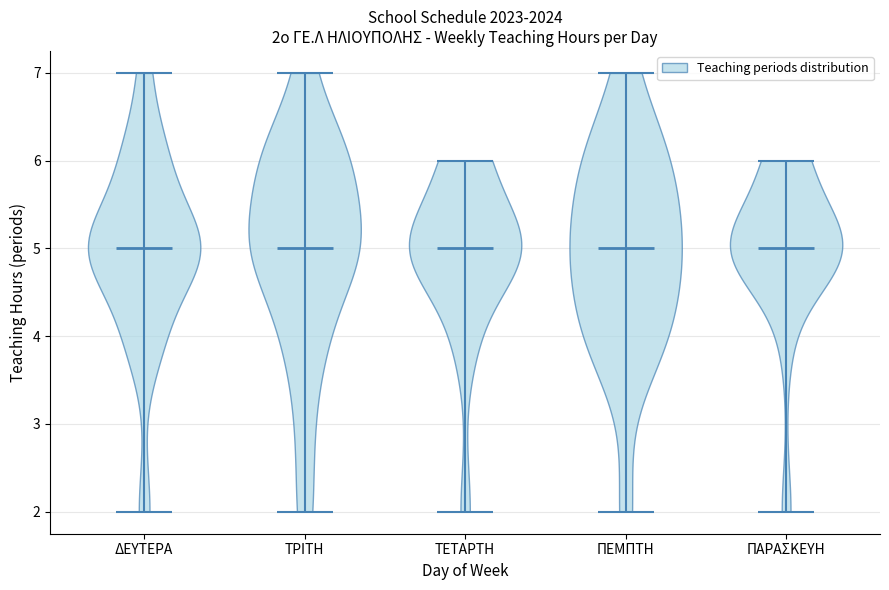

Where does the median line of the violin for ΠΕΜΠΤΗ sit on the y-axis? The values are not printed on the chart, so give them approximately, as read against the axis.

5